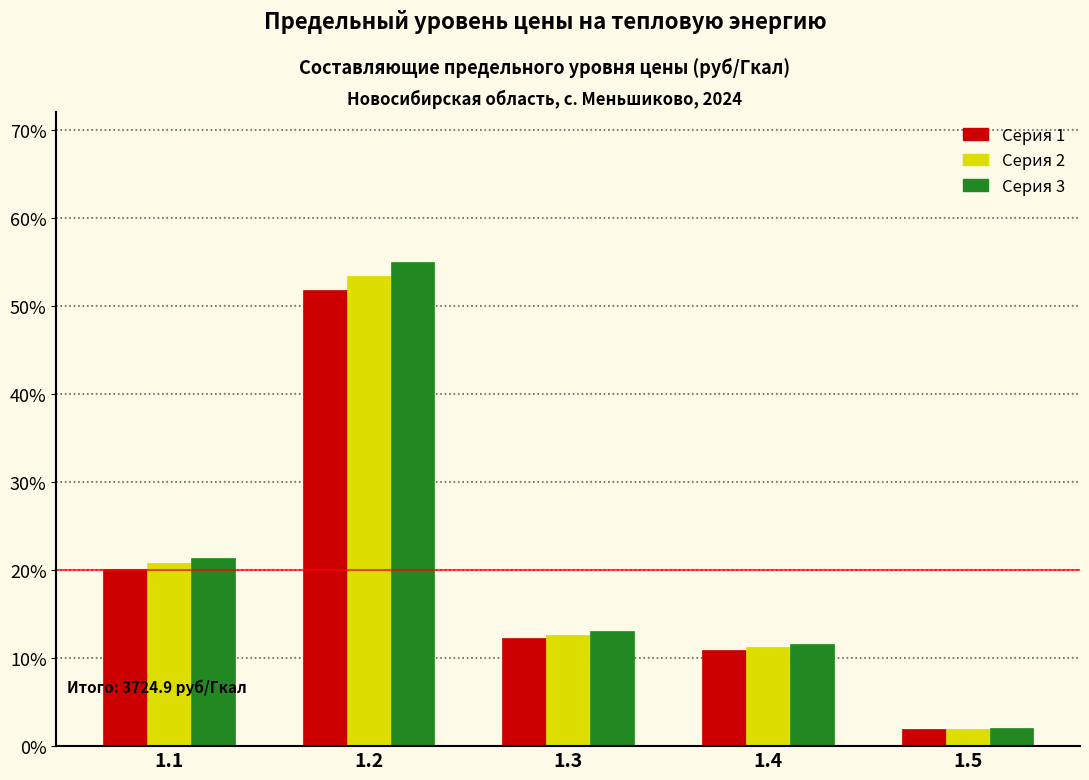

Reading left to right, transcribe all the data shown in this chart.

Серия 1: 20.1	51.7	12.3	10.9	1.9
Серия 2: 20.8	53.3	12.7	11.3	2.0
Серия 3: 21.4	54.9	13.1	11.6	2.0